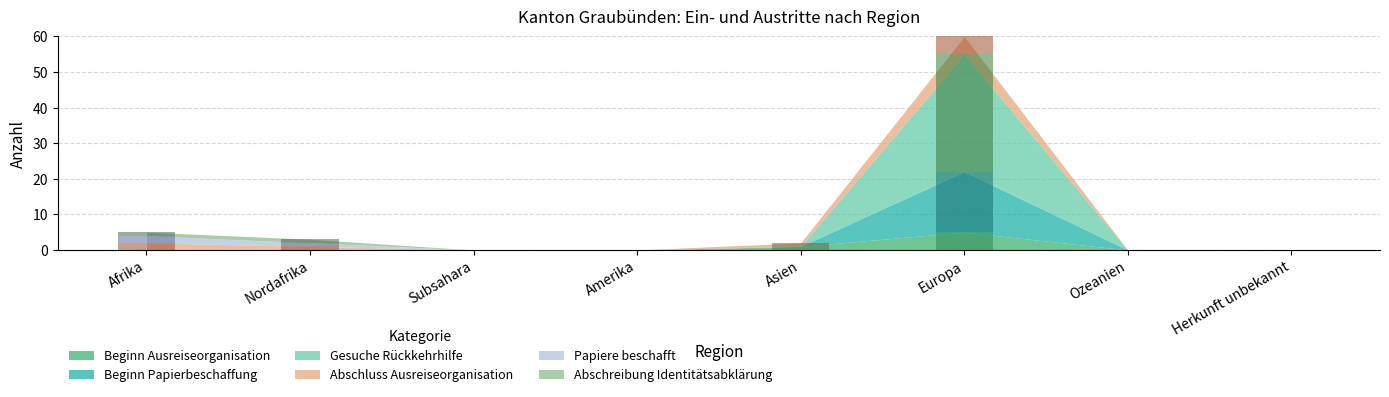

Between Amerika and Herkunft unbekannt, which is larger?

Amerika